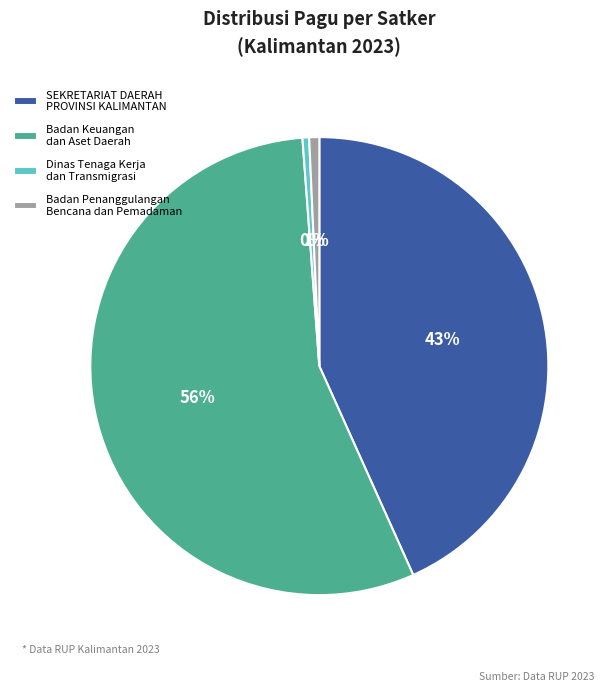

To the nearest percent, what is the combined percentage of Badan Penanggulangan Bencana dan Pemadaman and SEKRETARIAT DAERAH PROVINSI KALIMANTAN?

44%